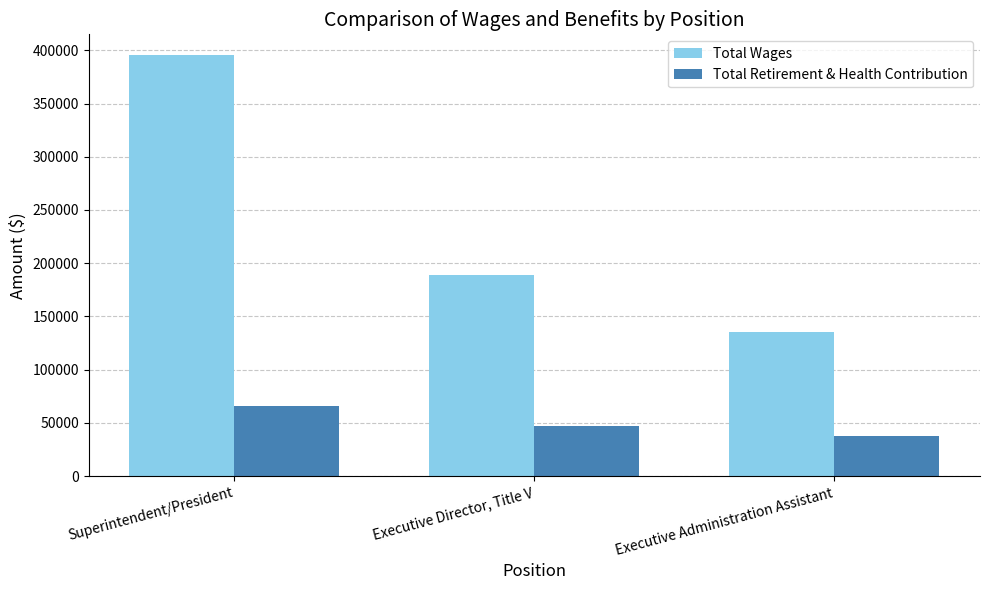

Which label corresponds to the largest value in the chart?

Superintendent/President